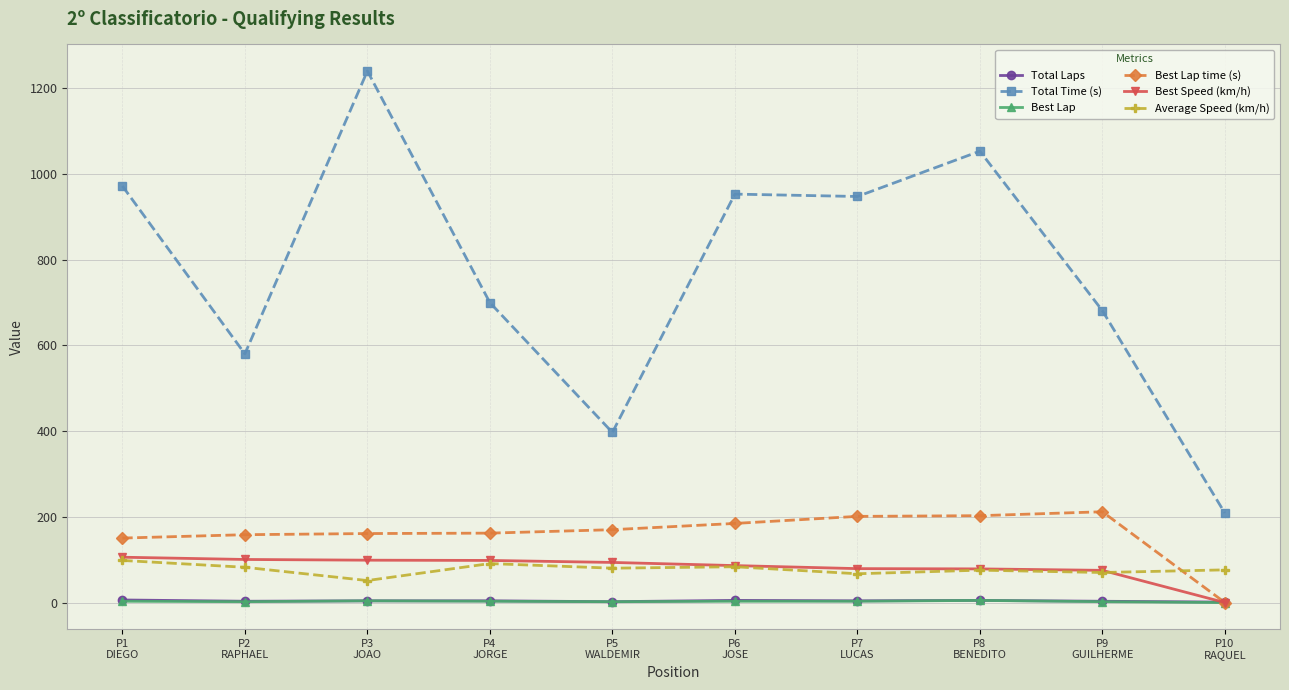

What is the difference between the Best Lap time (s) values at P8
BENEDITO and P6
JOSE?

18.1